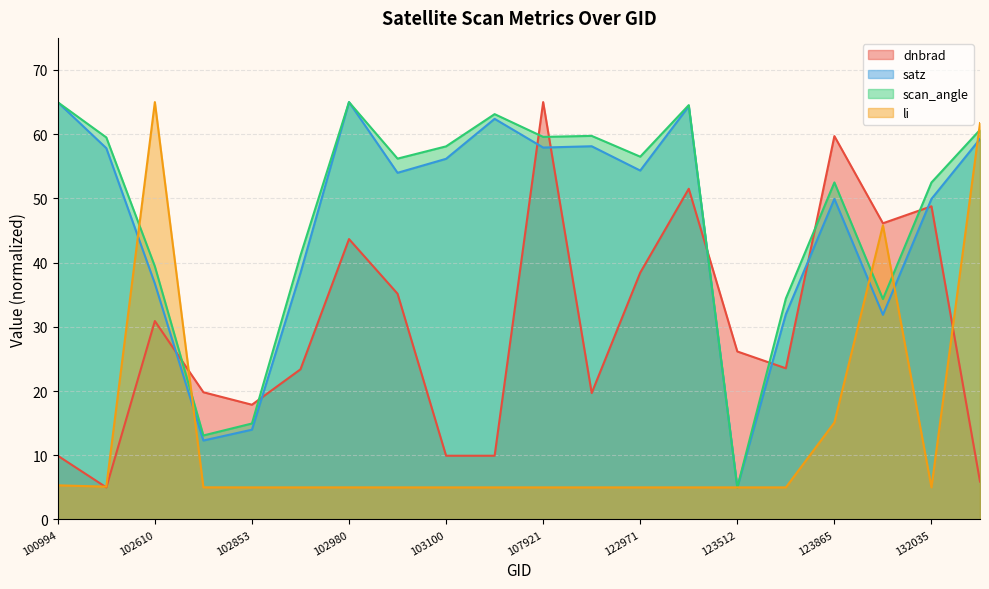

Which category has the highest value in the dnbrad series?

107921